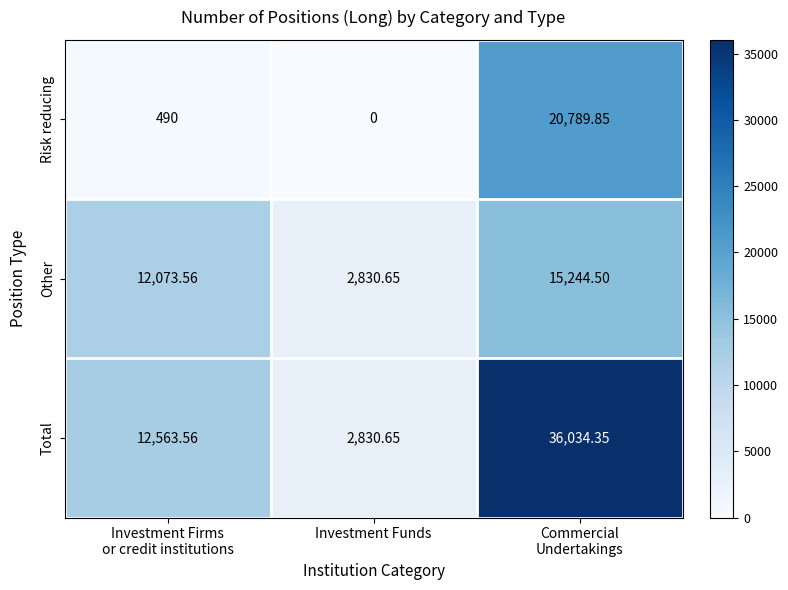

Which series has the widest spread of values?

Total